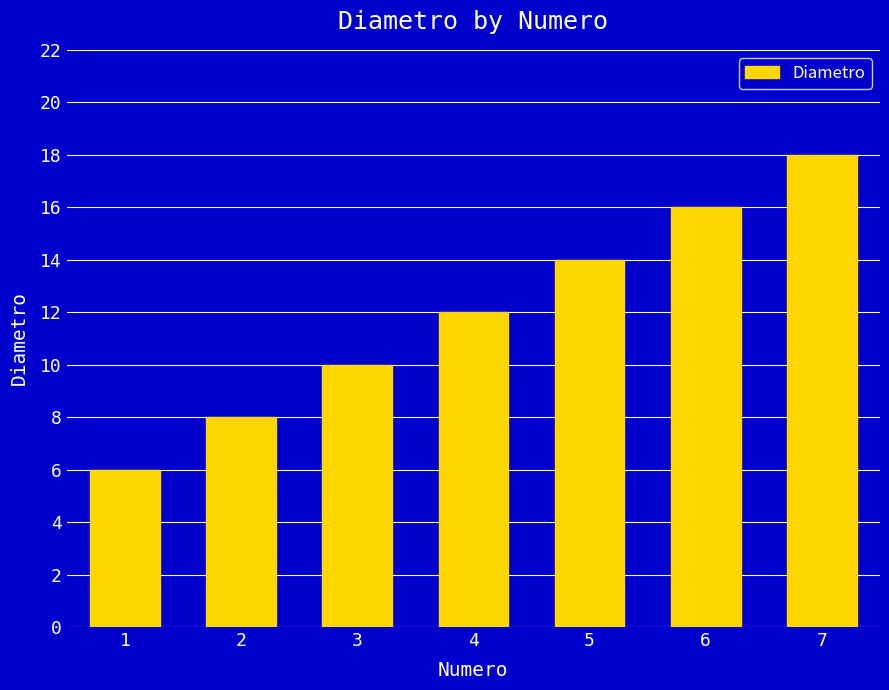

Are the bars grouped side by side (vs. stacked)?

No